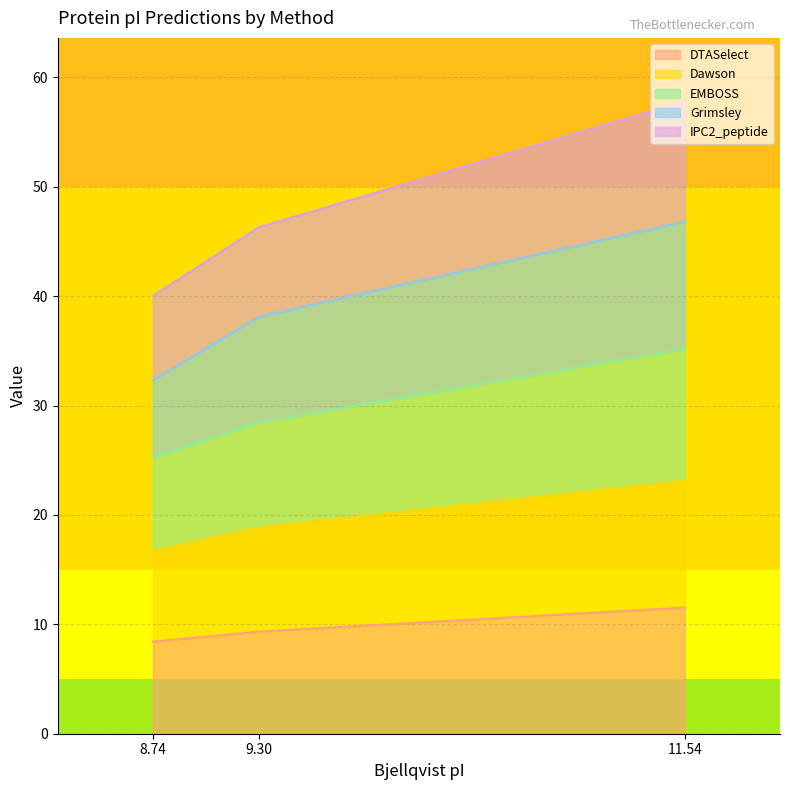

At which category is the sum across all series the highest?

11.54